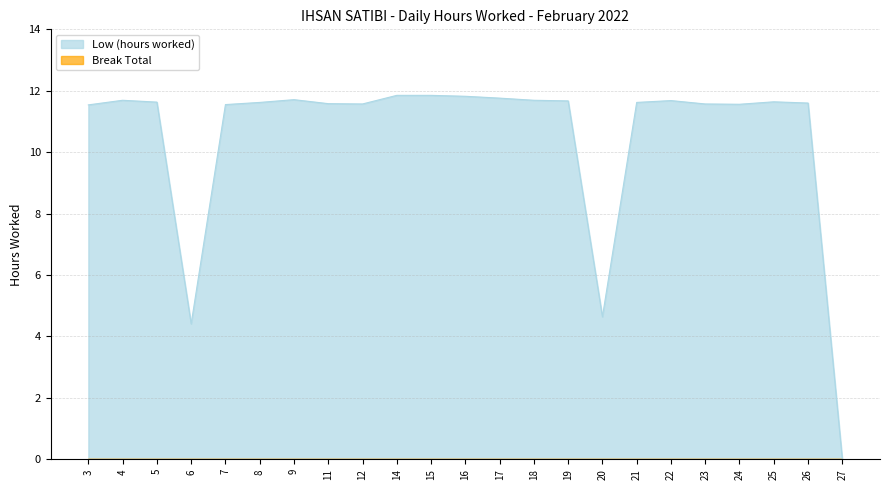

What is the difference between the second highest and second lowest values?

7.4